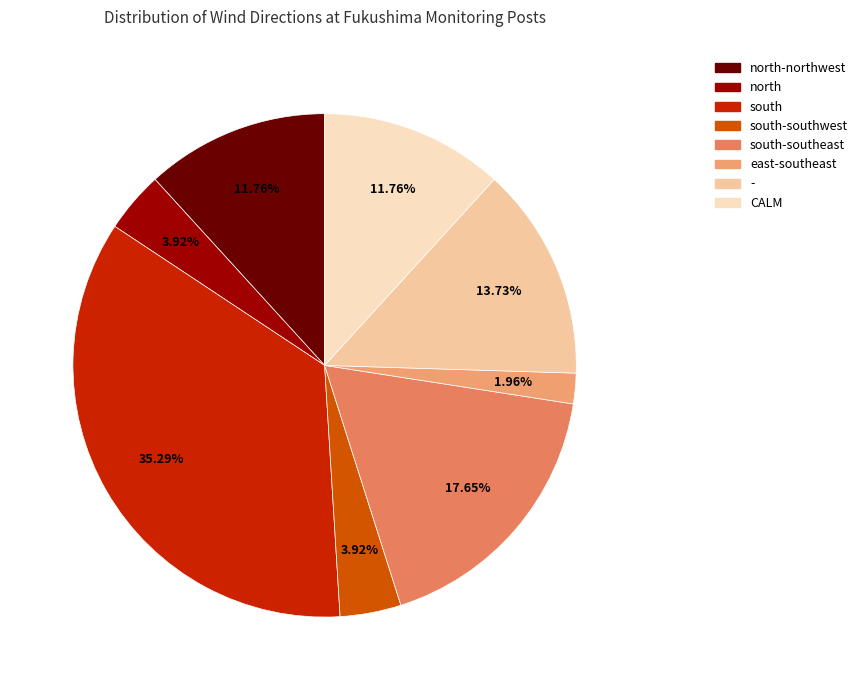

What is the smallest slice in the pie chart?

east-southeast